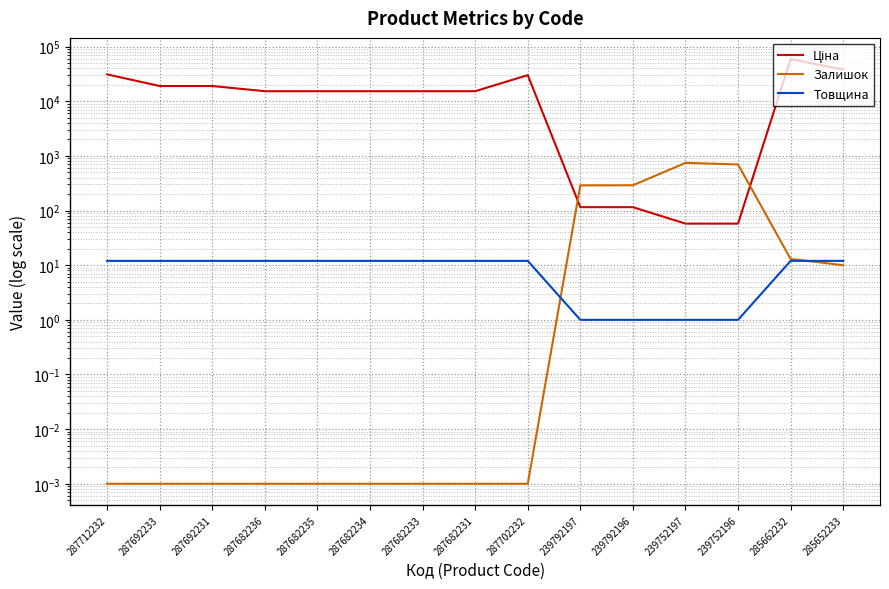

Does the chart have visible grid lines?

Yes